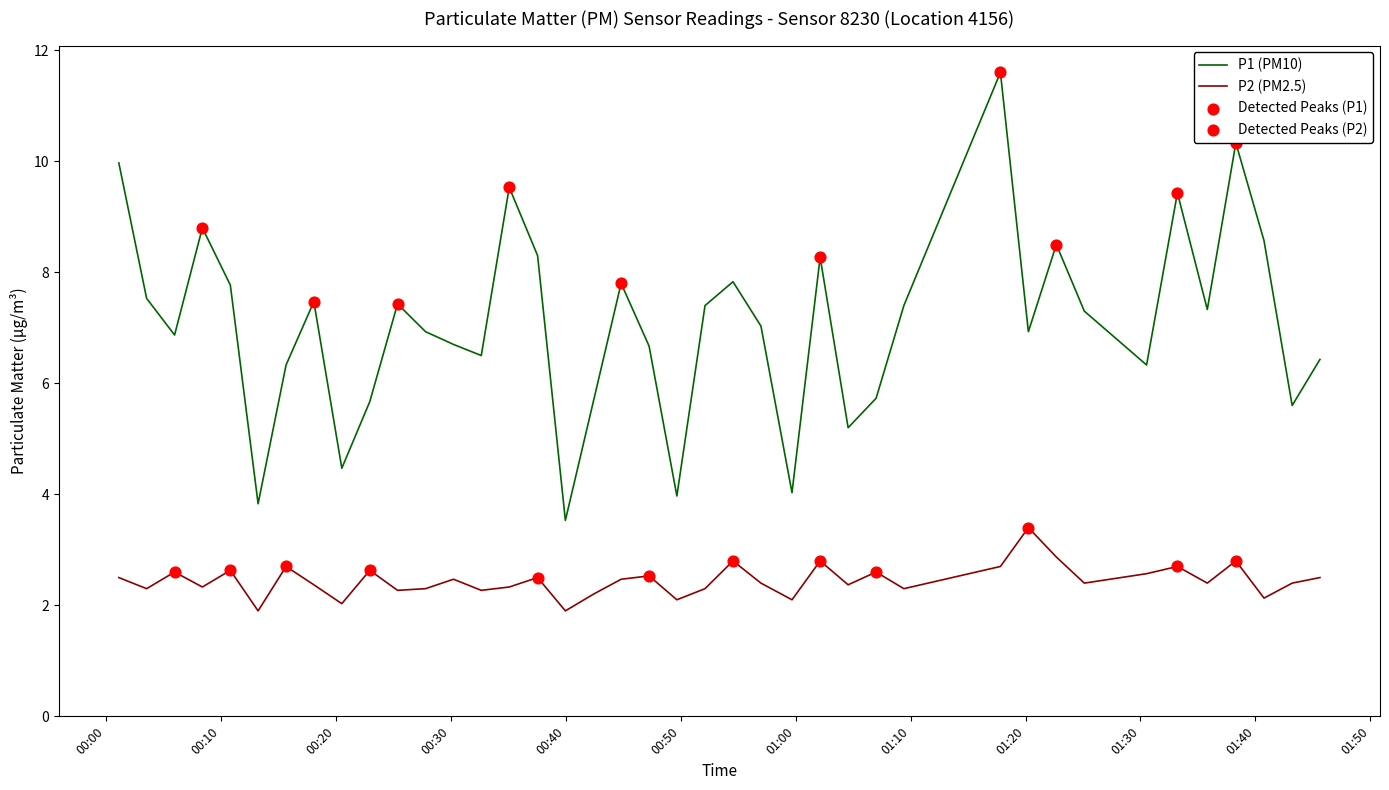

Which series has the largest total across all categories?

P1 (PM10)